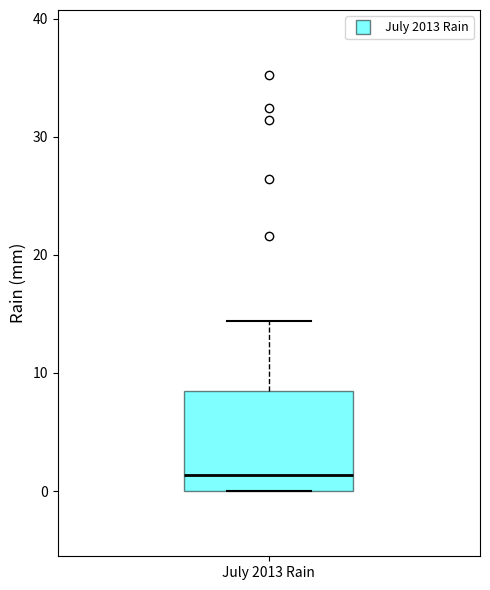

Transcribe this box plot: give where the median line is, the range the box spans, and where the two whiskers end, as read against the y-axis. The values are not printed on the chart, so give them approximately, as read against the axis.

median 1, box 0 to 9, whiskers 0 to 14